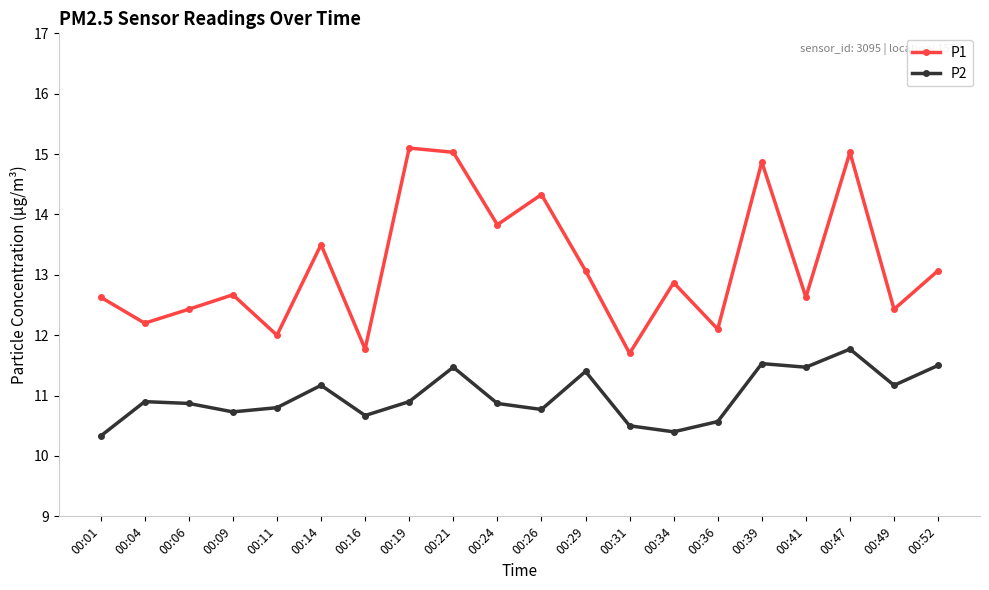

True or false: P1 and P2 cross at least once.

False